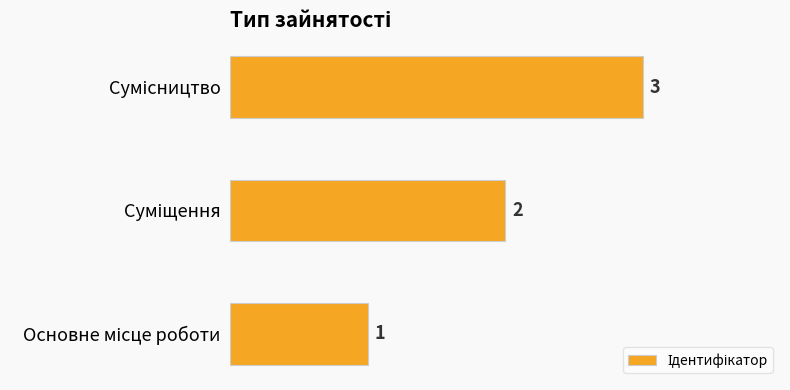

What is the maximum value shown in the chart?

3